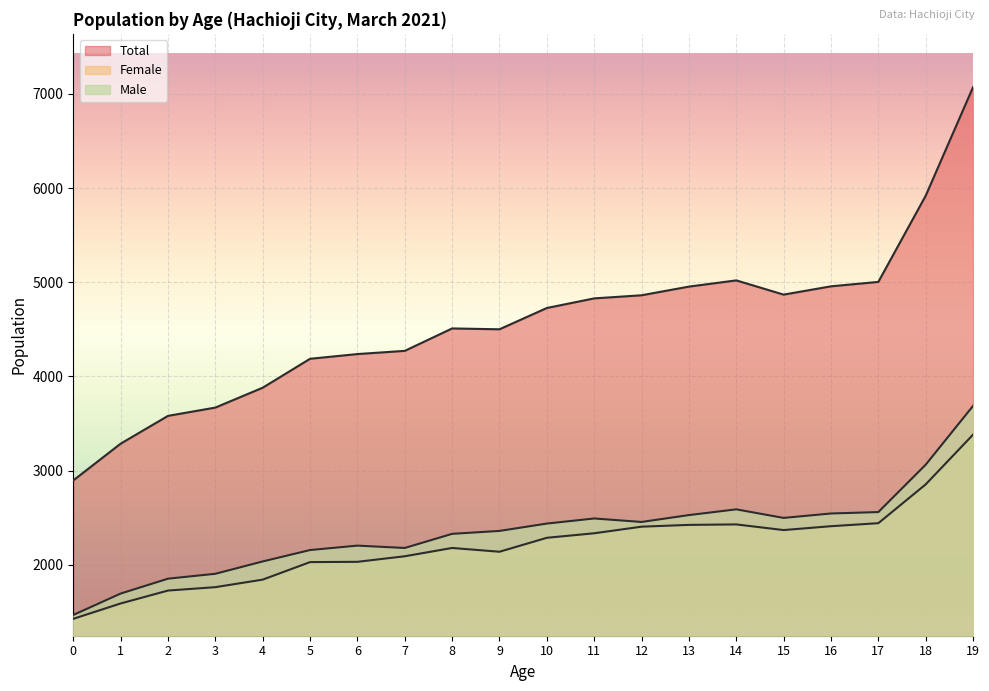

True or false: Total and Male cross at least once.

False